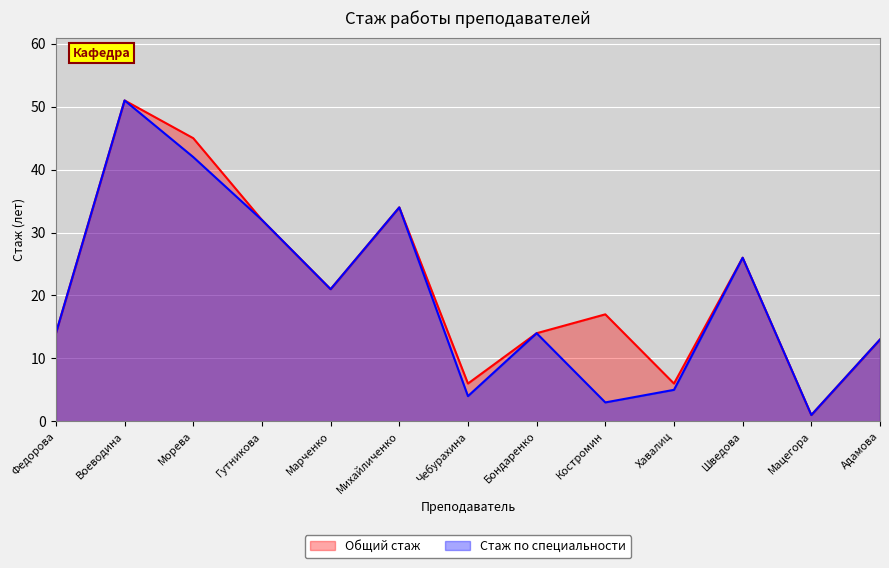

What are all the series names shown in the legend?

Общий стаж, Стаж по специальности